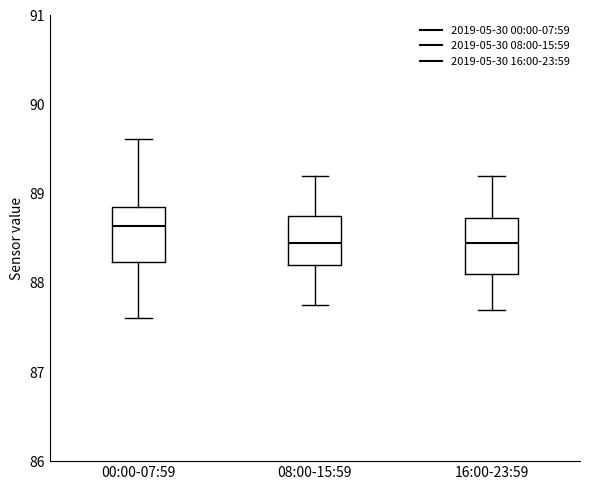

Where is the lower edge of the box for 16:00-23:59 on the y-axis? The values are not printed on the chart, so give them approximately, as read against the axis.

88.1